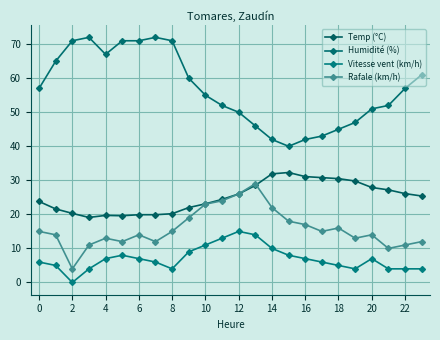

Rank the series by their maximum value, from highest to lowest.

Humidité (%), Temp (°C), Rafale (km/h), Vitesse vent (km/h)